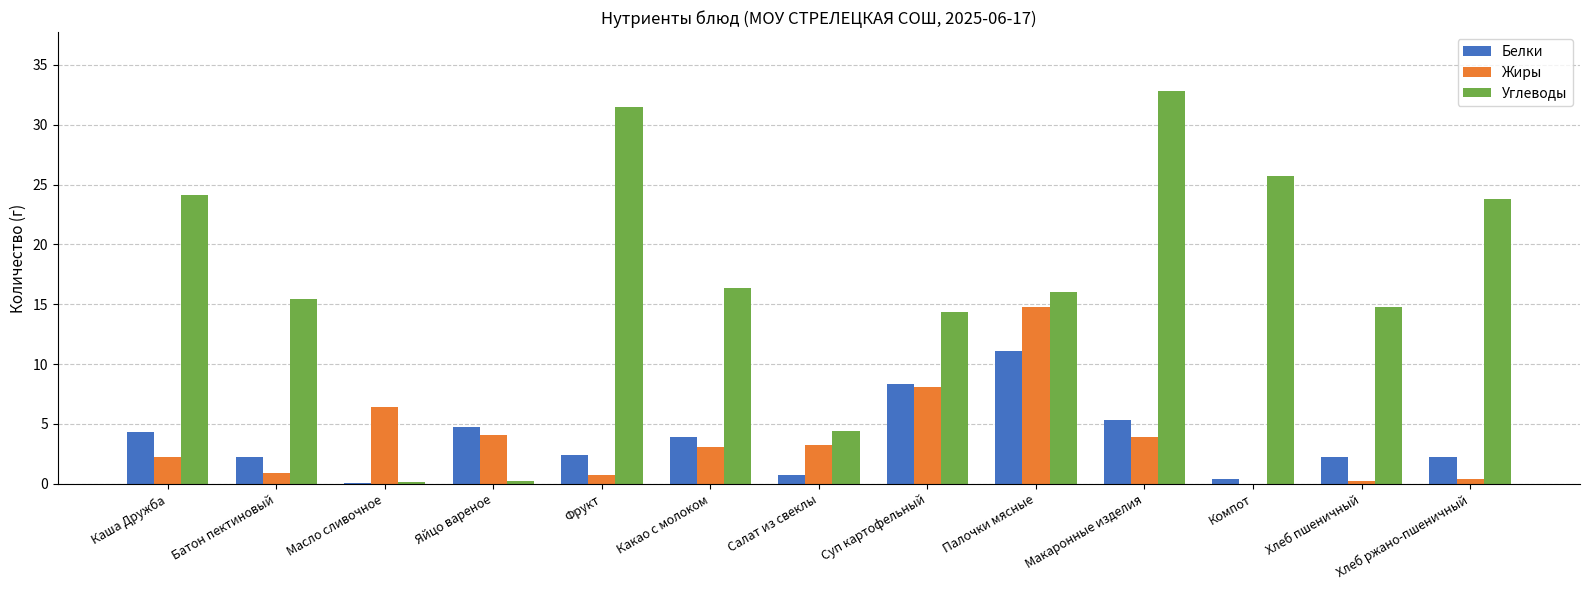

What is the highest value of the Углеводы series?

32.8